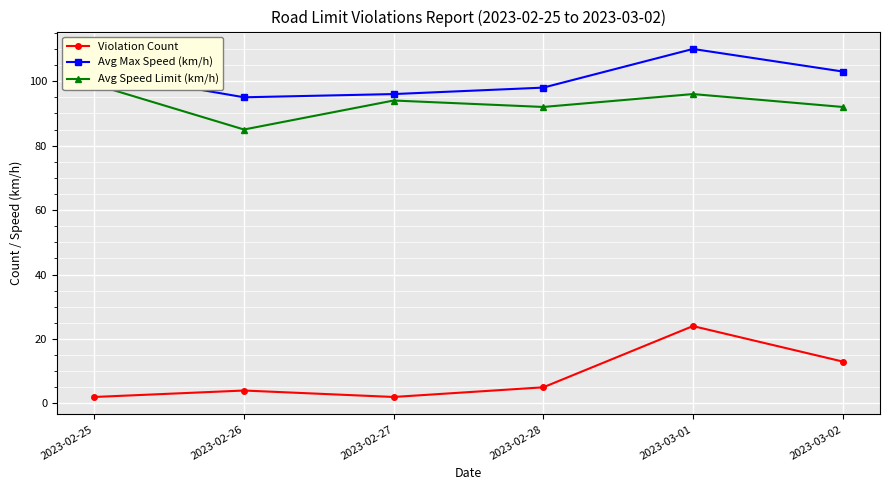

What is the lowest value of the Avg Max Speed (km/h) series?

95